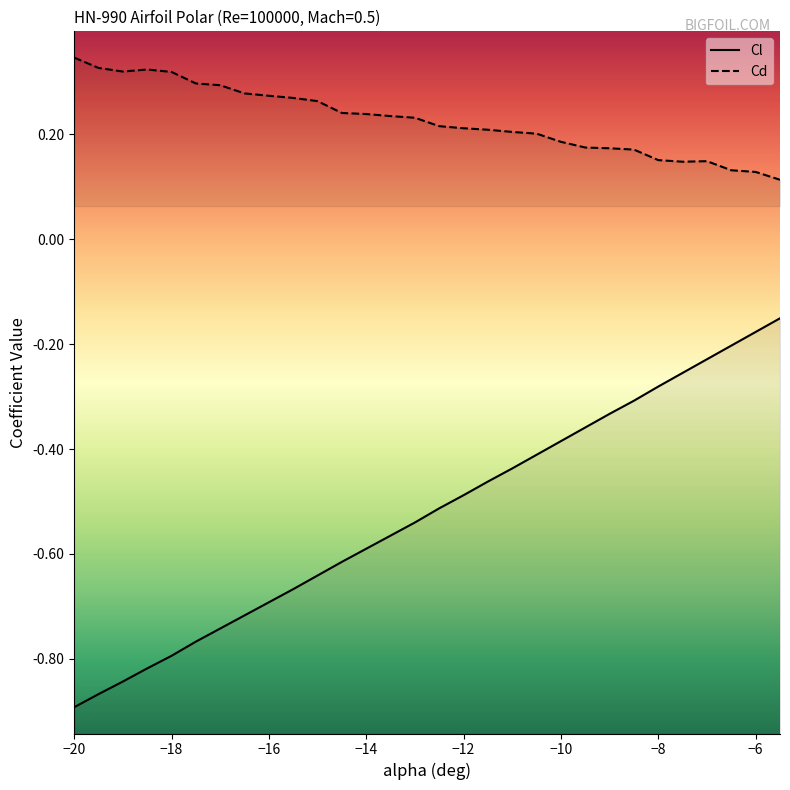

What are all the series names shown in the legend?

Cl, Cd